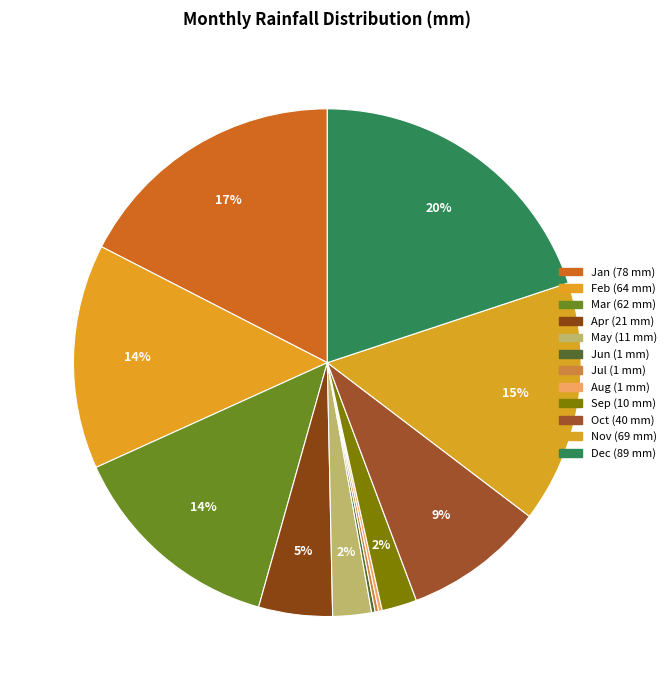

The Nov slice represents 15% of the pie. True or false?

True